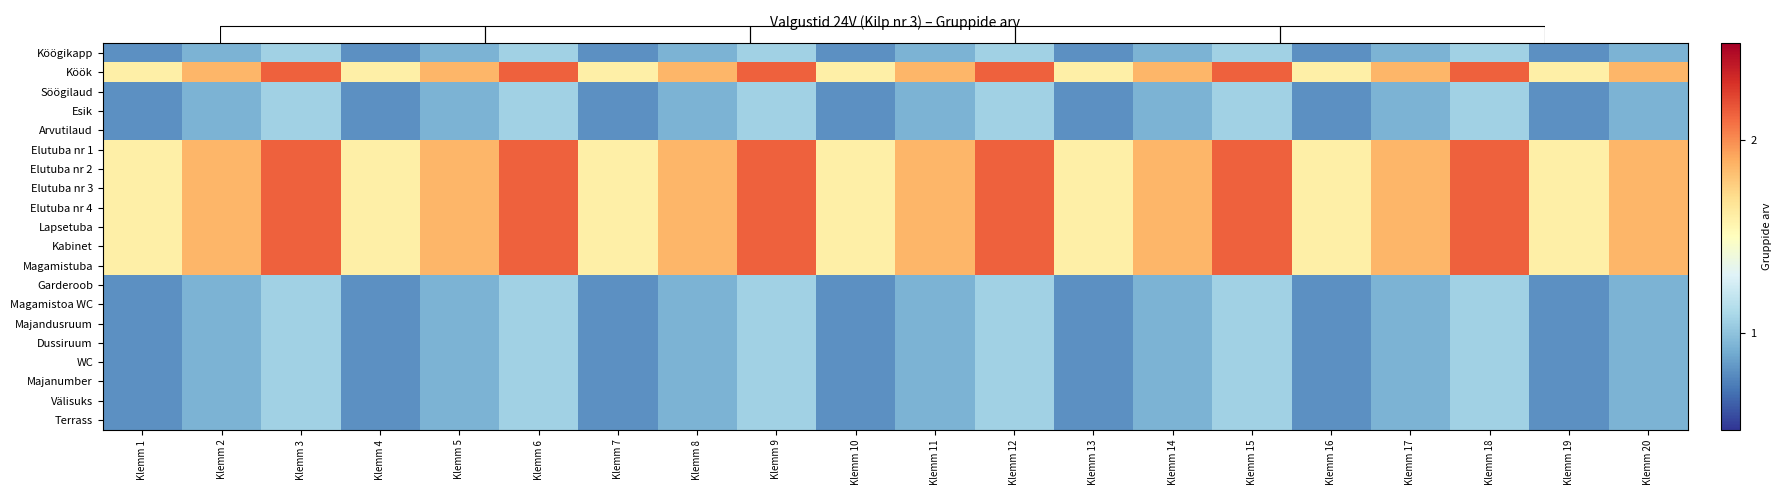

What is the difference between the highest and lowest values at Klemm 15?

1.1